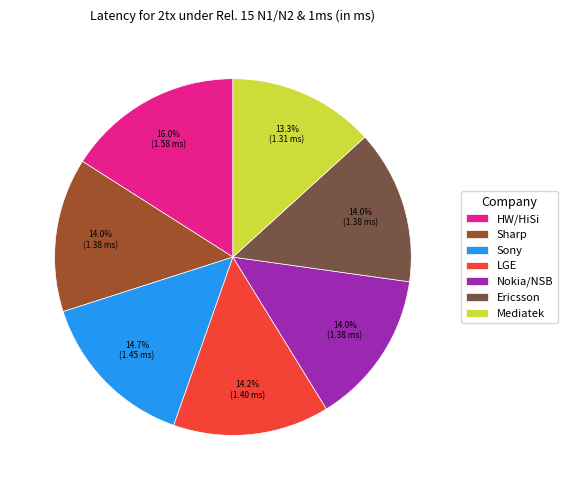

To the nearest percent, what percentage of the pie is HW/HiSi?

16%